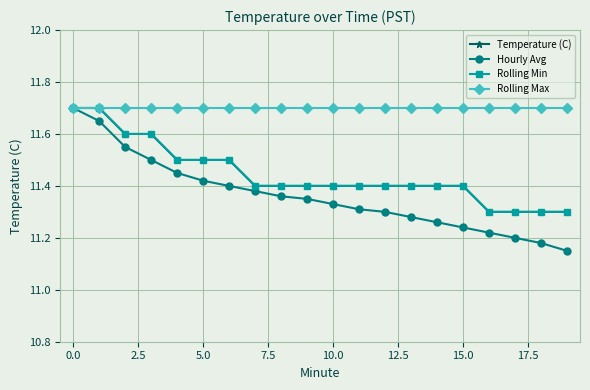

Which series has the largest range (max minus min)?

Hourly Avg